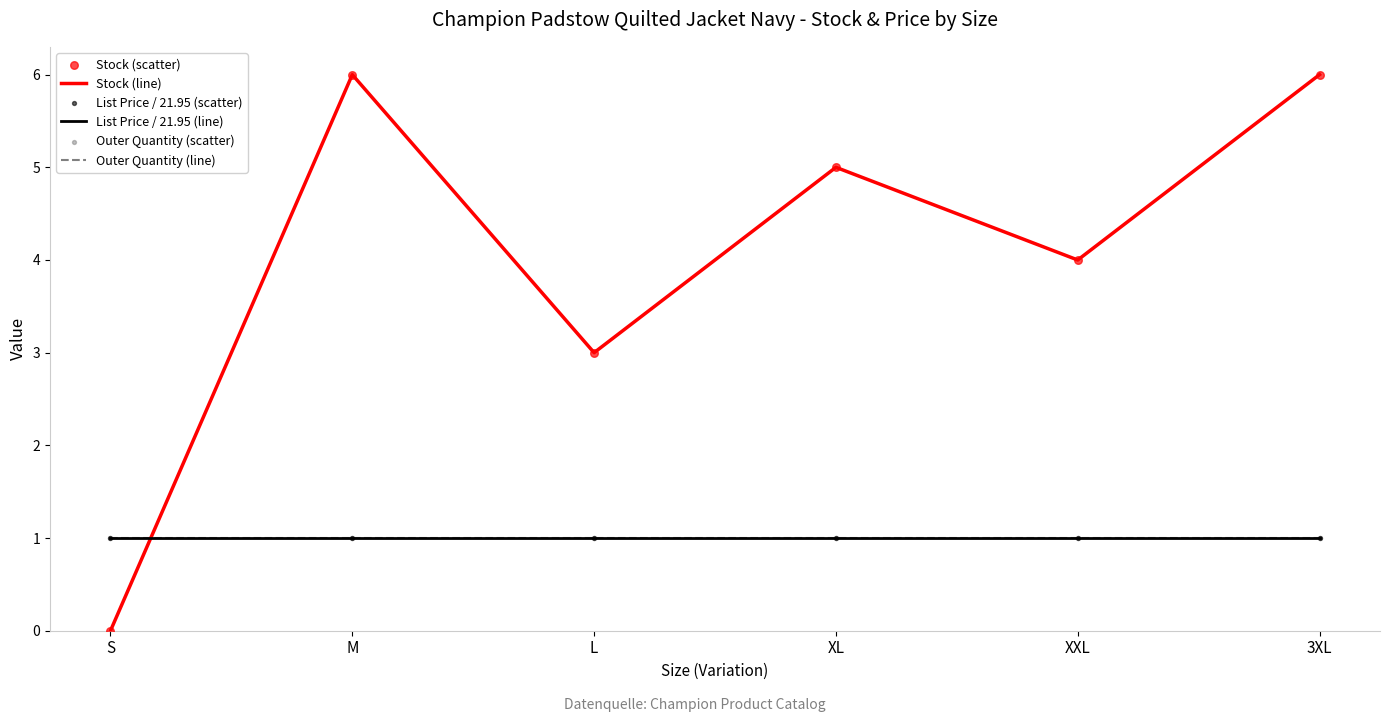

What is the total value across all series at L?

10